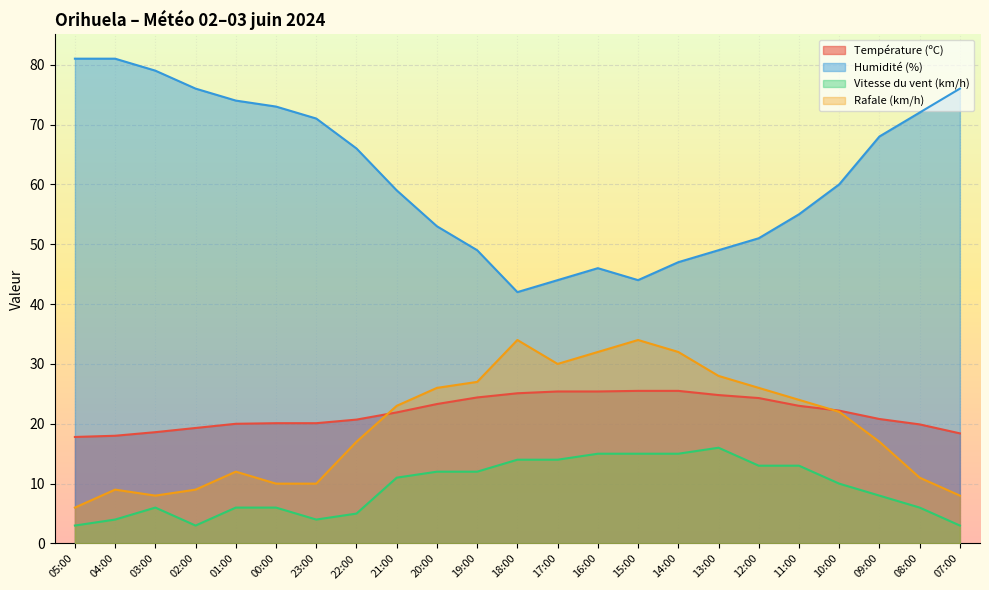

What is the total value across all series at 04:00?

112.0